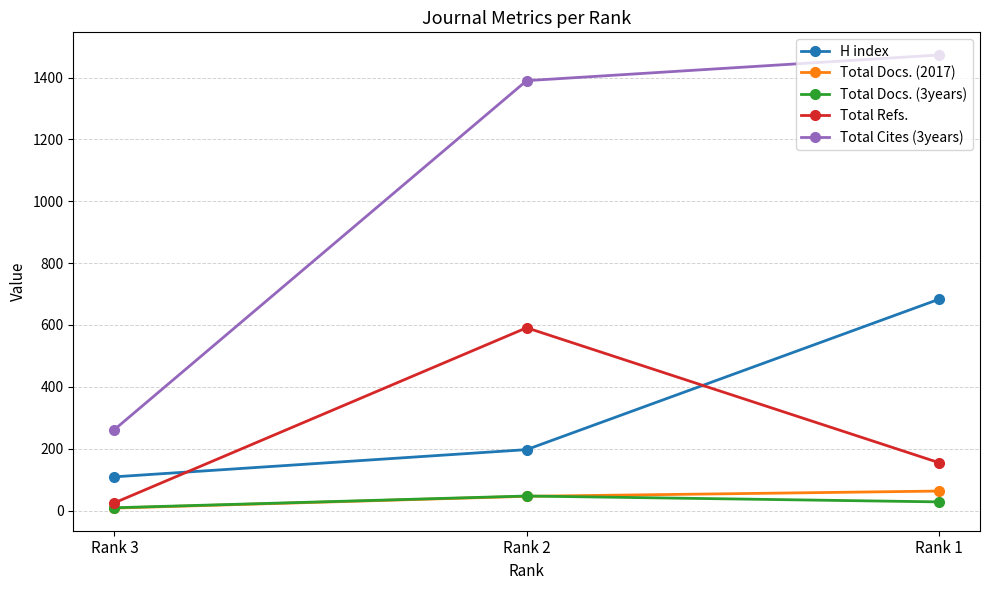

Which label corresponds to the smallest value in the chart?

Rank 3